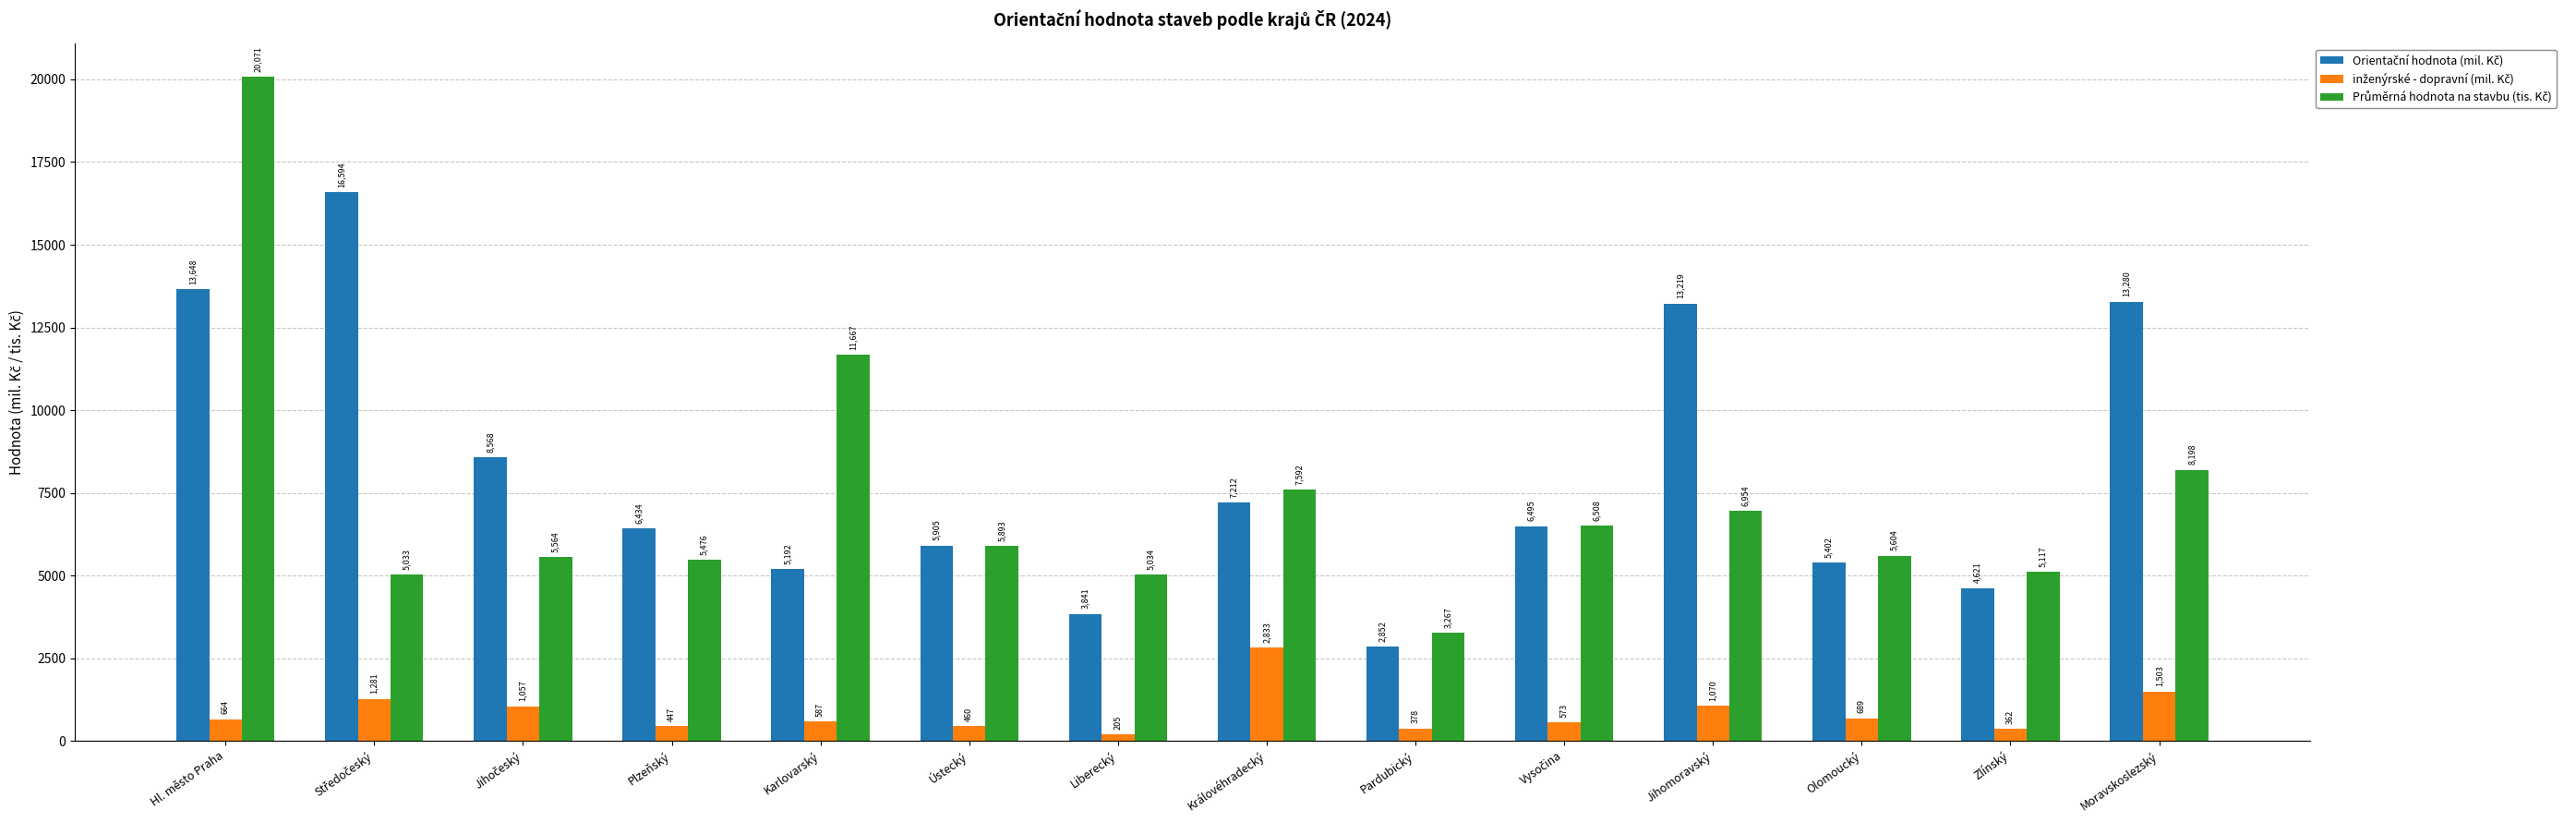

At how many categories does at least one series exceed 6166?

9